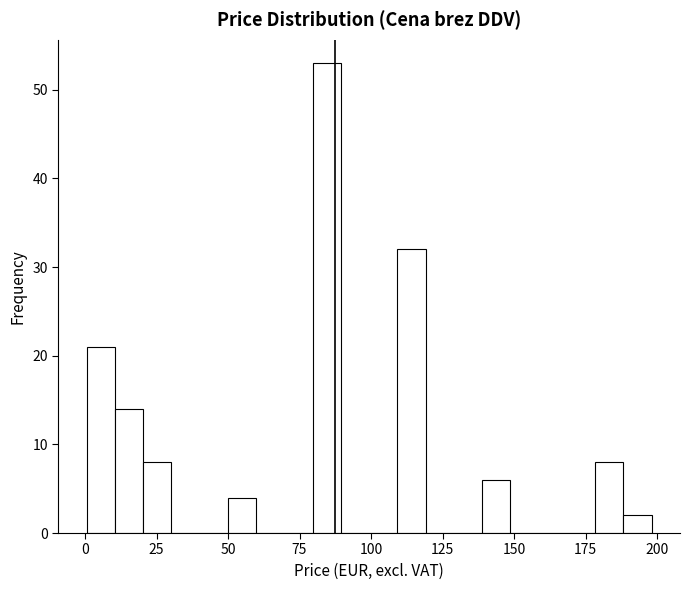

Read against the x-axis, roughly where is the centre of the tallest bar?

85